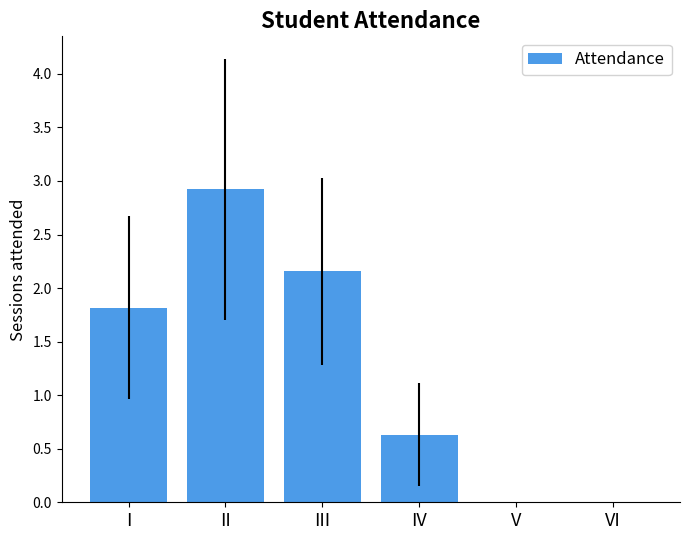

At which category does the chart reach its peak across all series?

II